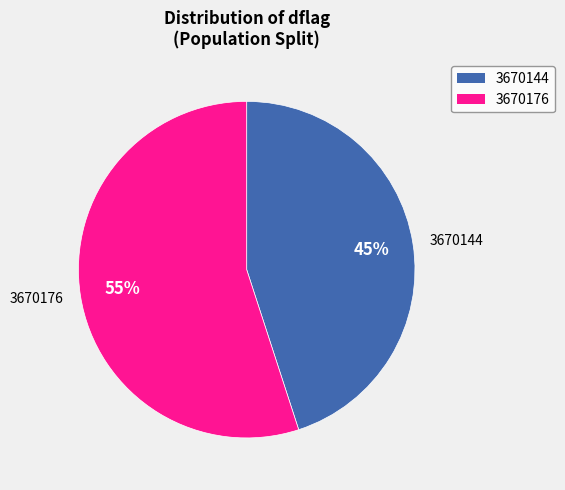

How many segments does this pie chart have?

2